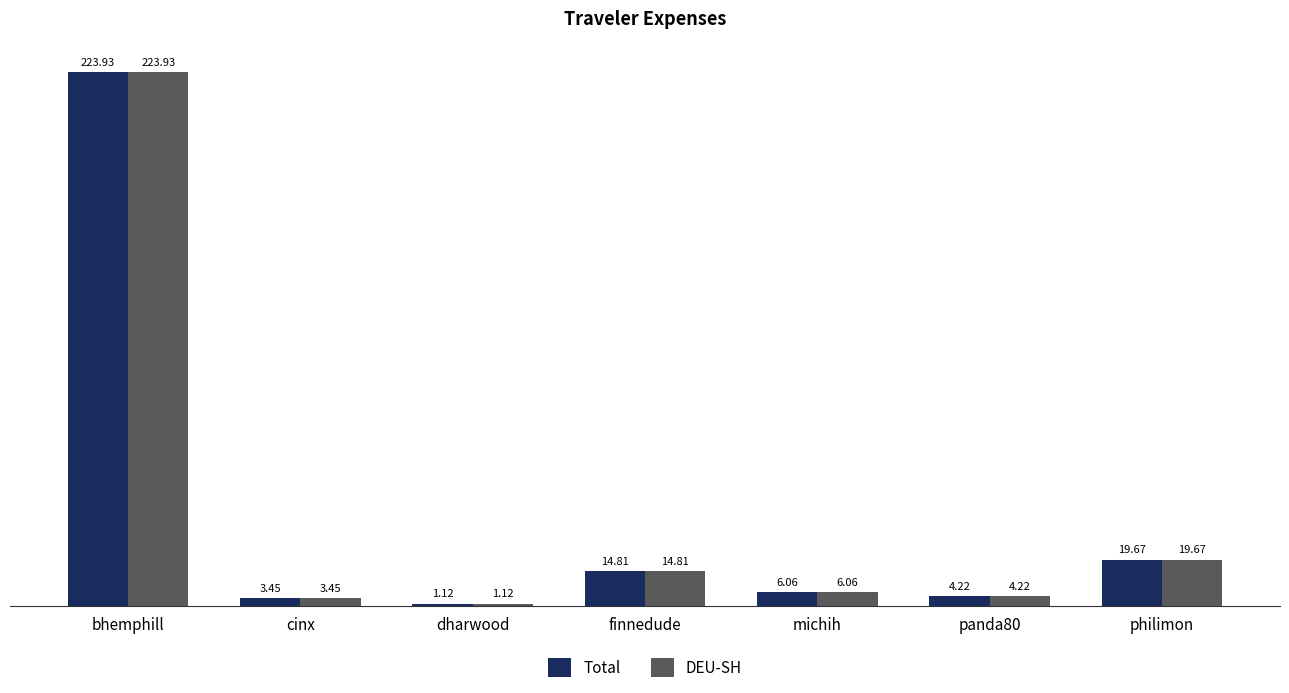

What position from the left is dharwood?

3